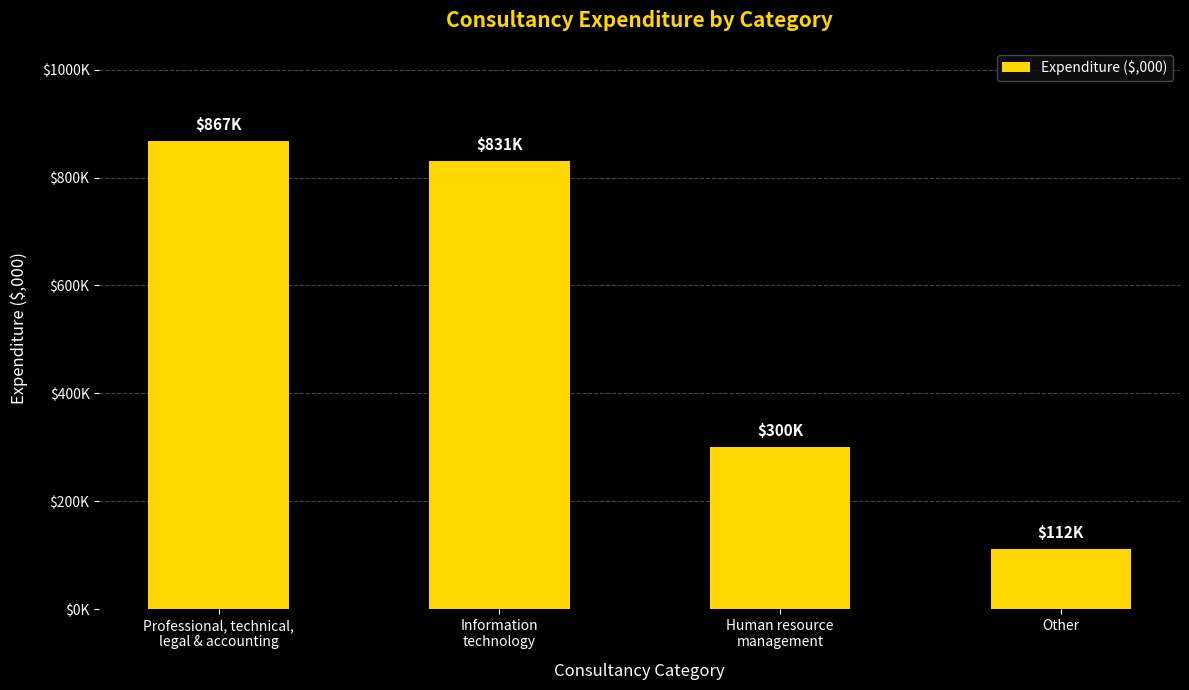

List the labels in order of value, largest first.

Professional, technical,
legal & accounting, Information
technology, Human resource
management, Other